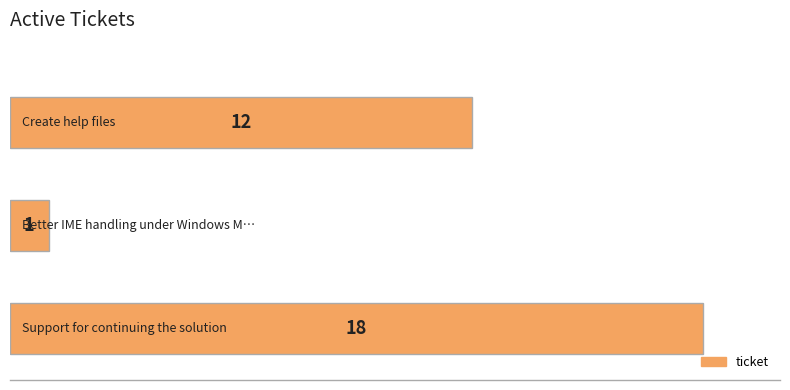

What is the maximum value shown in the chart?

18